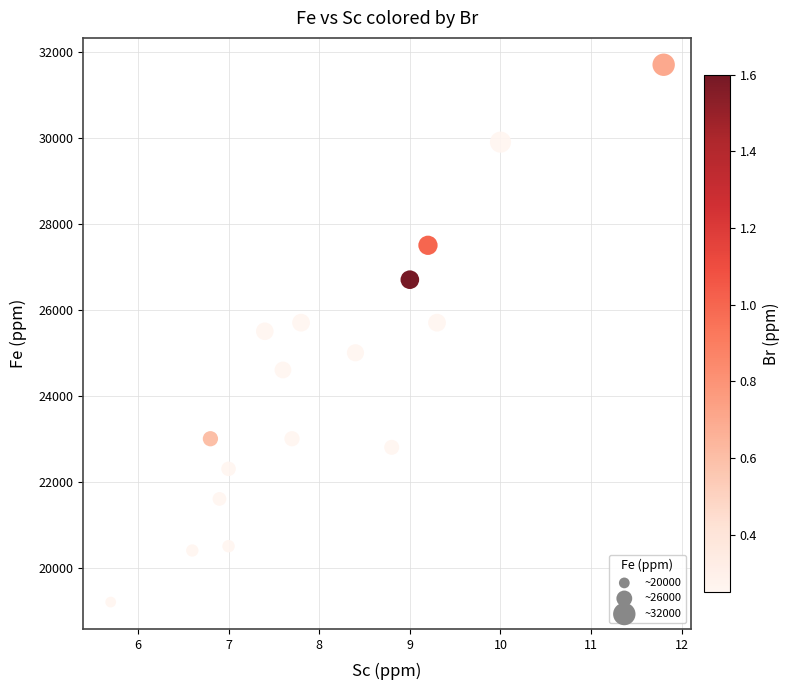

What is the range of Y values (max minus min)?

12500